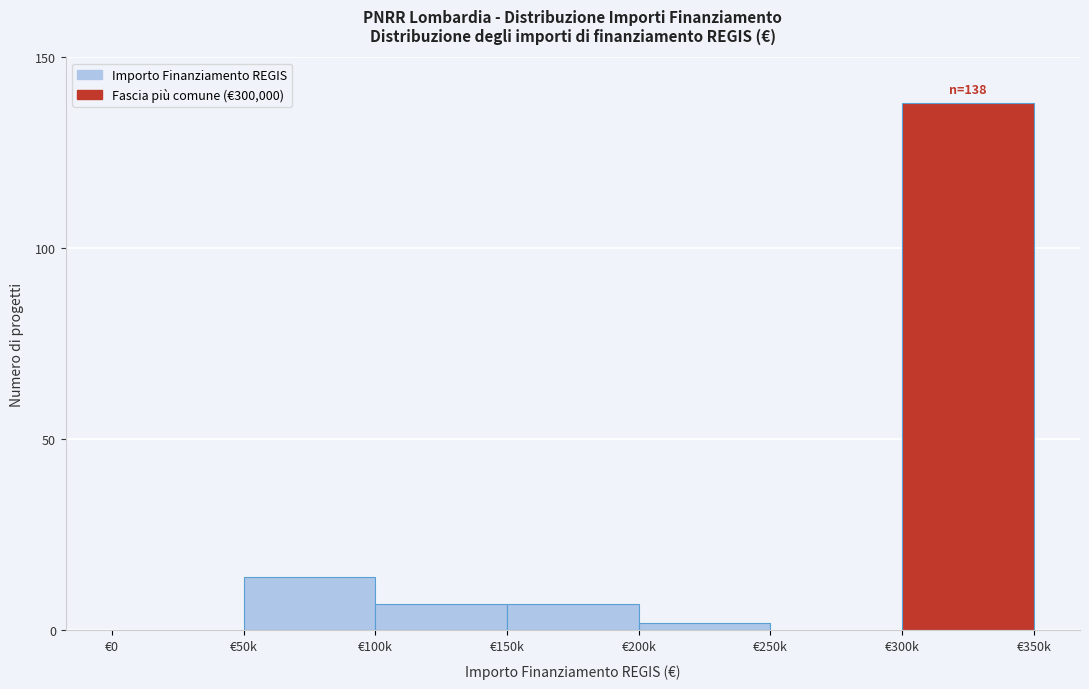

Reading left to right, transcribe all the data shown in this chart.

€0=0	€50k=14	€100k=7	€150k=7	€200k=2	€250k=0	€300k=138